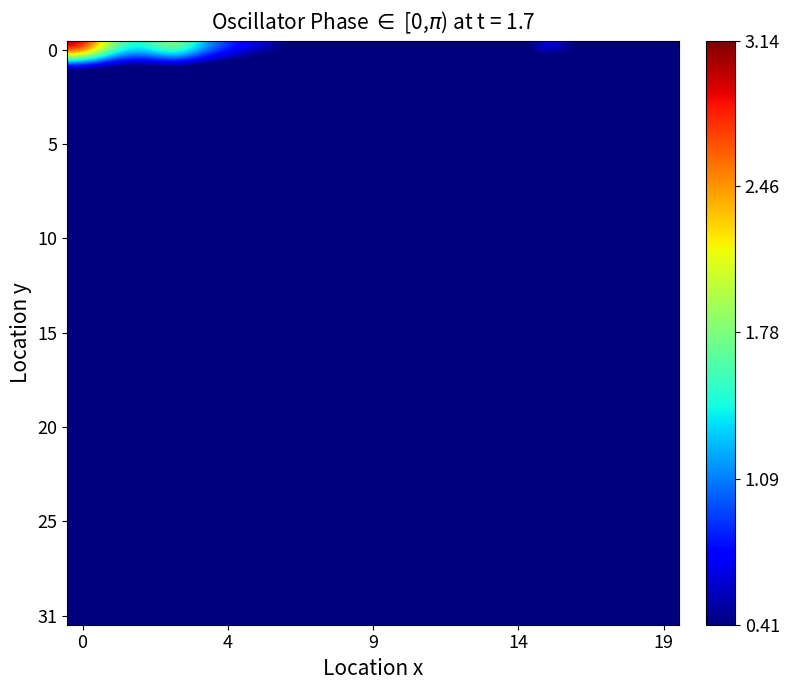

How many distinct data groups are displayed?

32